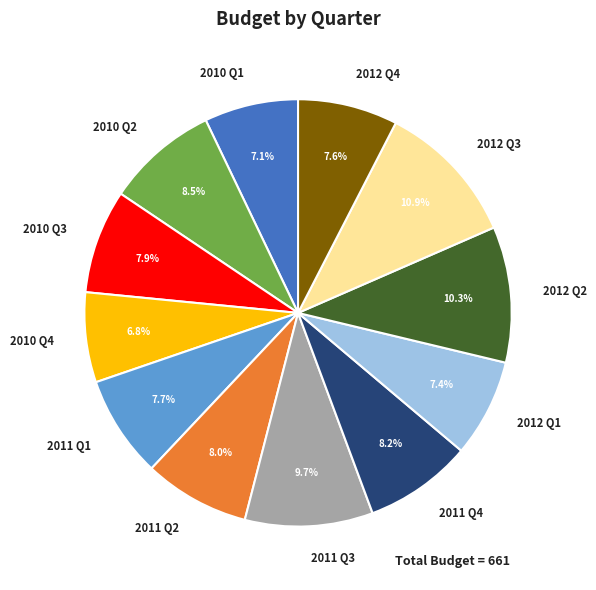

Approximately how many times larger is the value at 2010 Q4 compared to 2011 Q3?

0.7